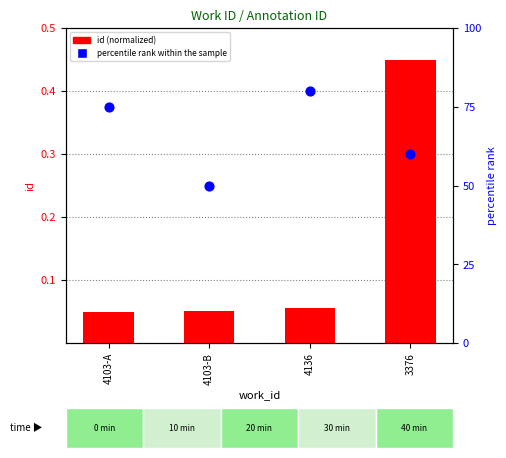

Which series has the largest total across all categories?

percentile rank within the sample